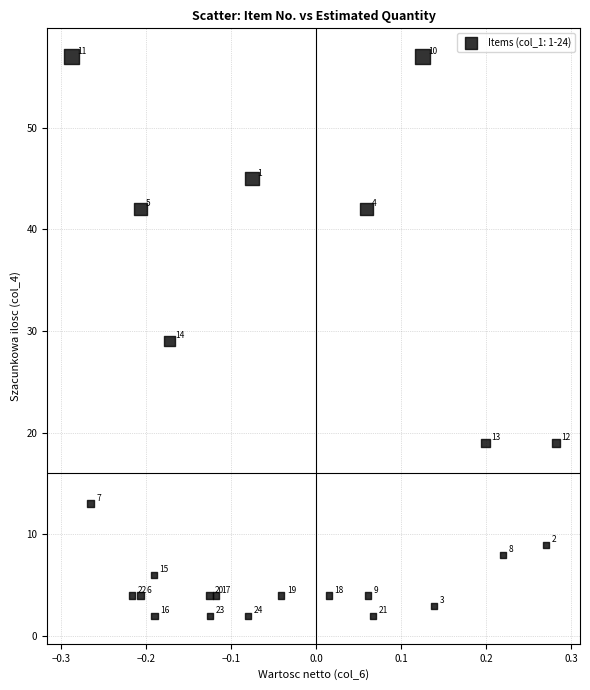

What Y value in the scatter plot is closest to 29?

29